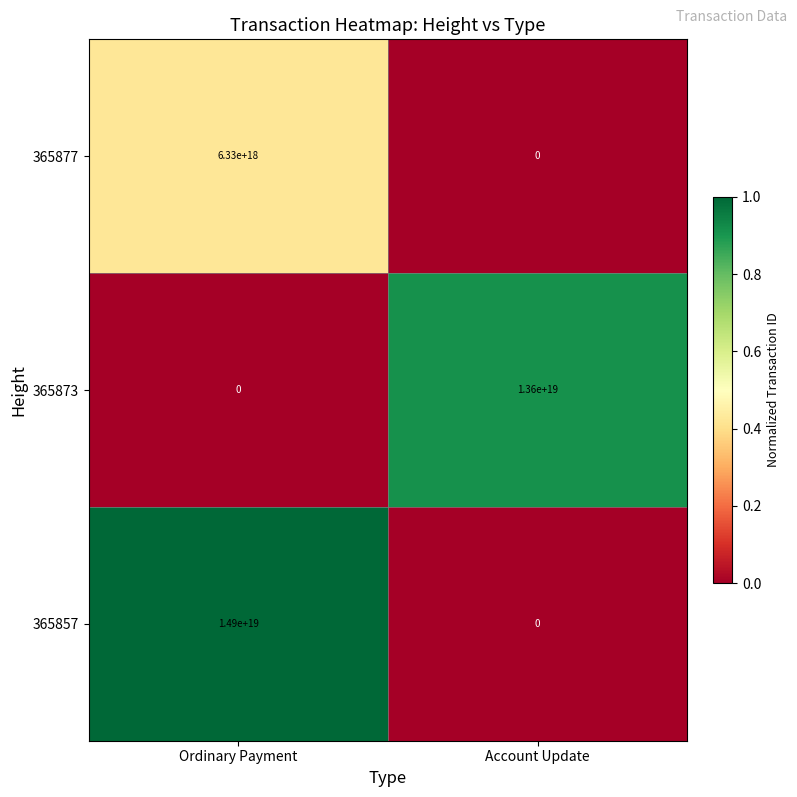

List the series in order of their peak value, lowest first.

365877, 365873, 365857